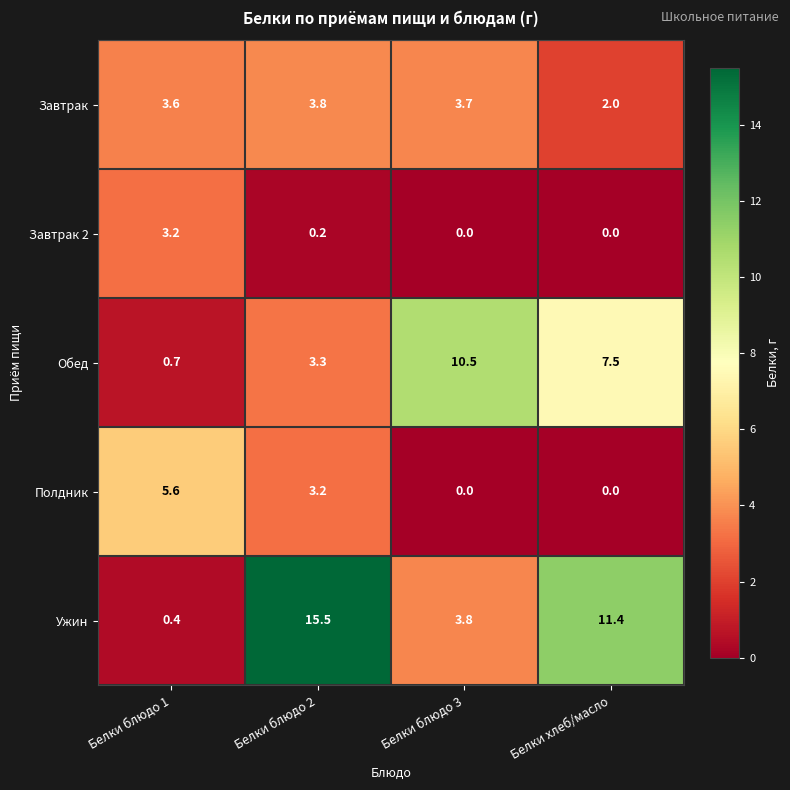

What is the total value across all series at Белки блюдо 3?

18.0